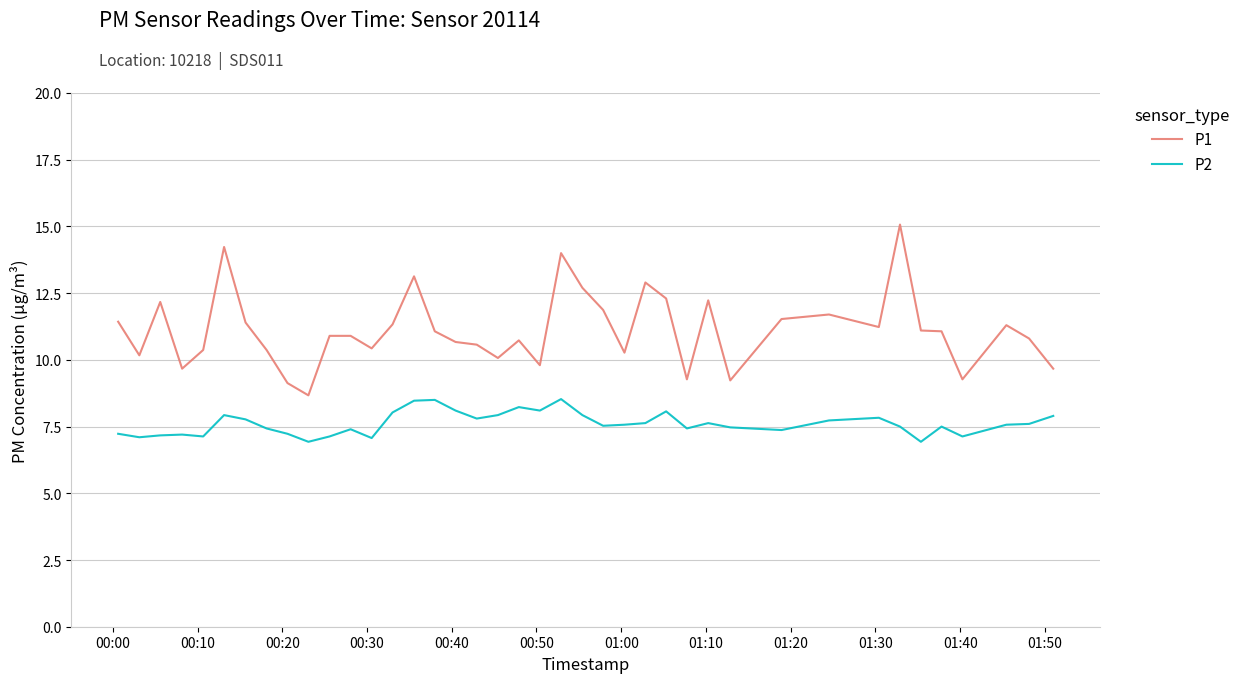

What is the minimum value shown in the chart?

6.9